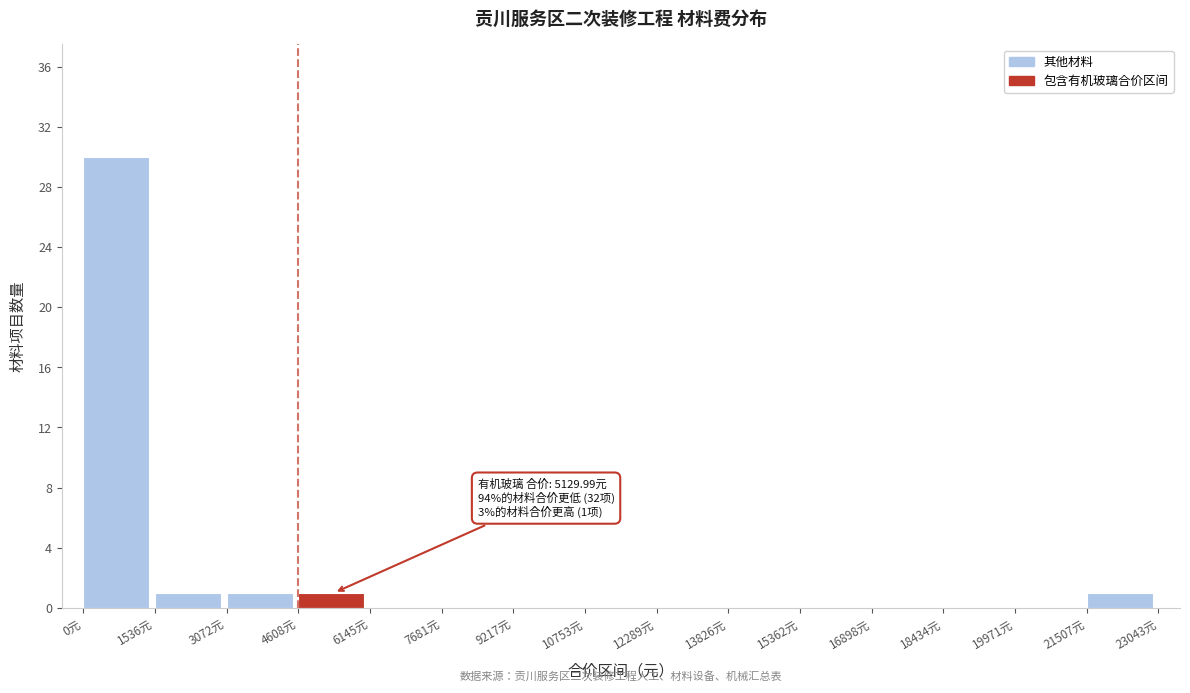

Over which range of the x-axis is the bar tallest?

0 to 1600